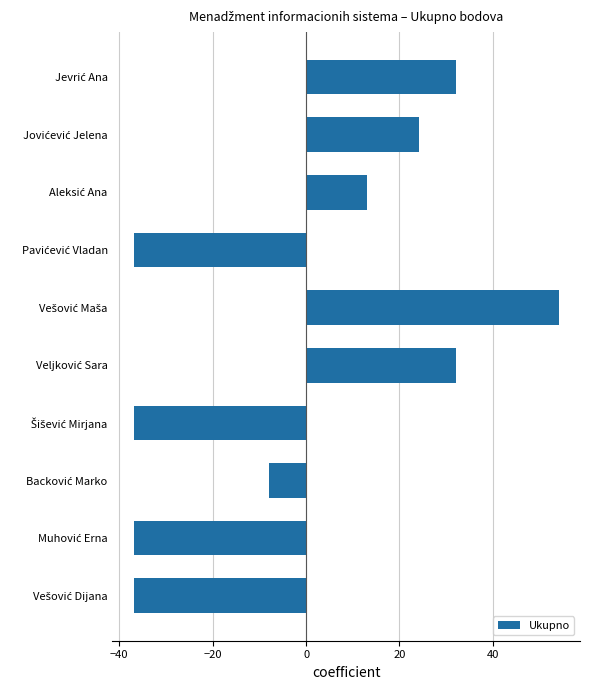

What is the value of the 1st bar from the top?

32.1